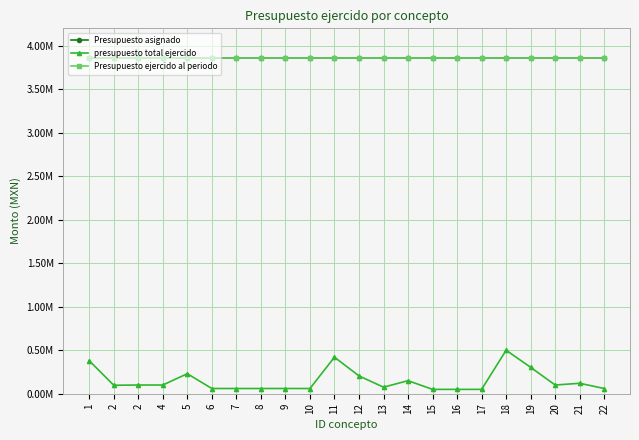

Reading left to right, transcribe all the data shown in this chart.

Presupuesto asignado: 3860911.7	3860911.7	3860911.7	3860911.7	3860911.7	3860911.7	3860911.7	3860911.7	3860911.7	3860911.7	3860911.7	3860911.7	3860911.7	3860911.7	3860911.7	3860911.7	3860911.7	3860911.7	3860911.7	3860911.7	3860911.7	3860911.7
presupuesto total ejercido: 380000.0	97440.0	100000.0	100000.0	230000.0	60000.0	59856.0	59885.0	60000.0	59798.5	420000.0	205000.0	75000.0	150000.0	50000.0	50000.0	50000.0	500000.0	302992.0	100000.0	120000.0	60000.0
Presupuesto ejercido al periodo: 3860911.7	3860911.7	3860911.7	3860911.7	3860911.7	3860911.7	3860911.7	3860911.7	3860911.7	3860911.7	3860911.7	3860911.7	3860911.7	3860911.7	3860911.7	3860911.7	3860911.7	3860911.7	3860911.7	3860911.7	3860911.7	3860911.7